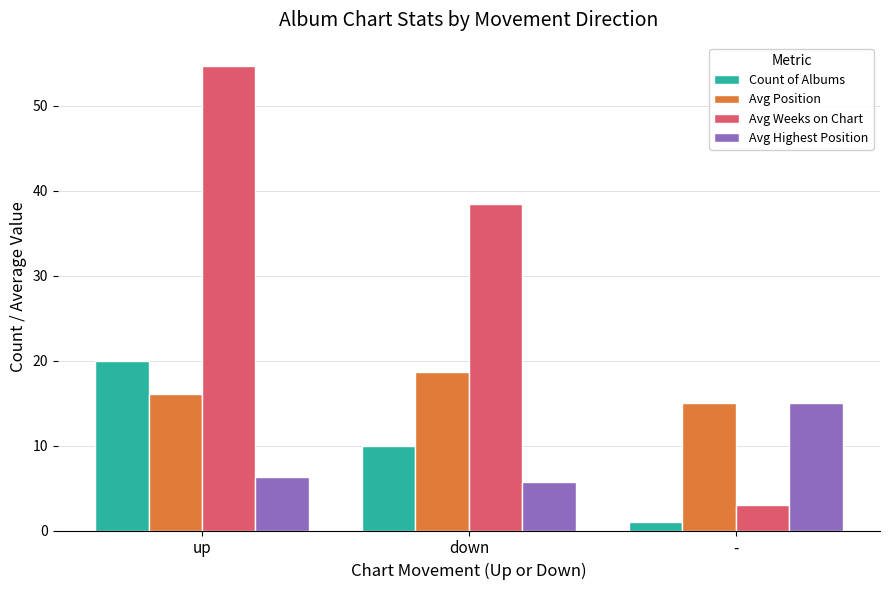

How many values in the Avg Highest Position series exceed 6?

2